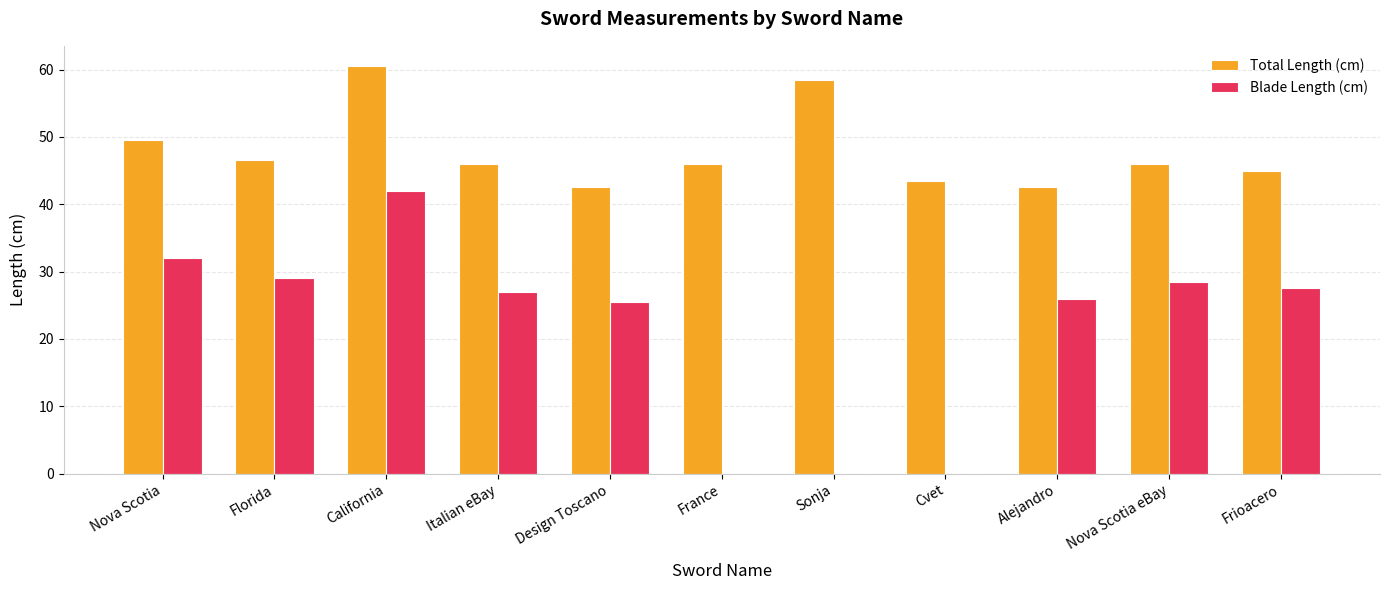

At which label does Blade Length (cm) first exceed 27?

Nova Scotia